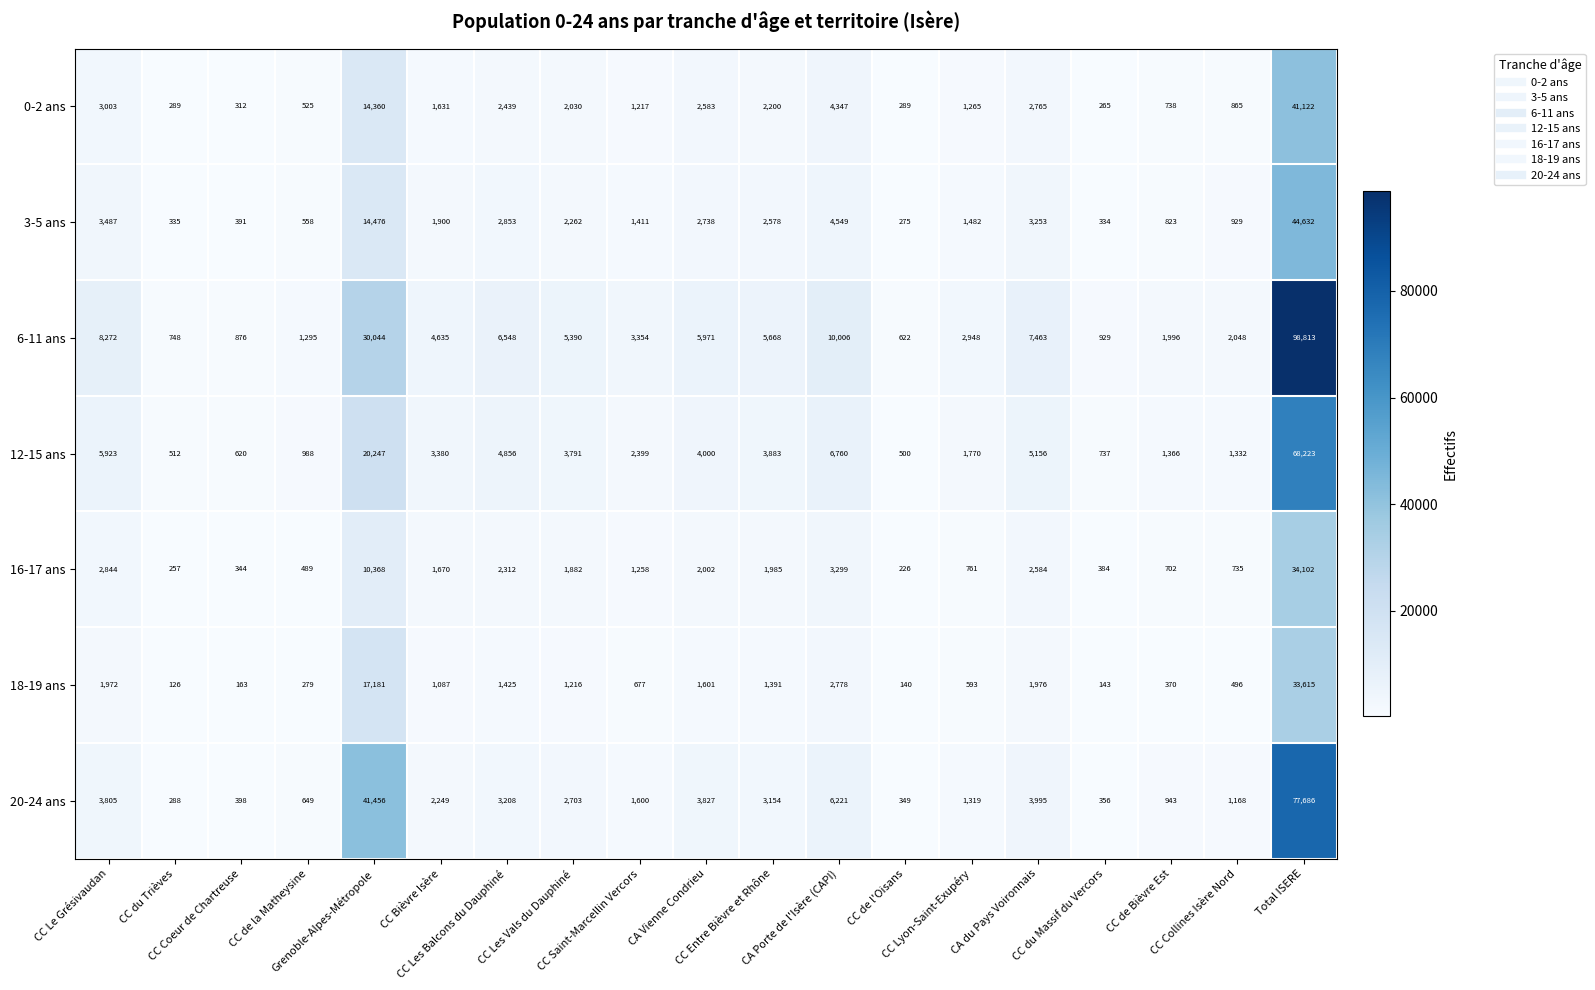

What is the maximum value shown in the chart?

98813